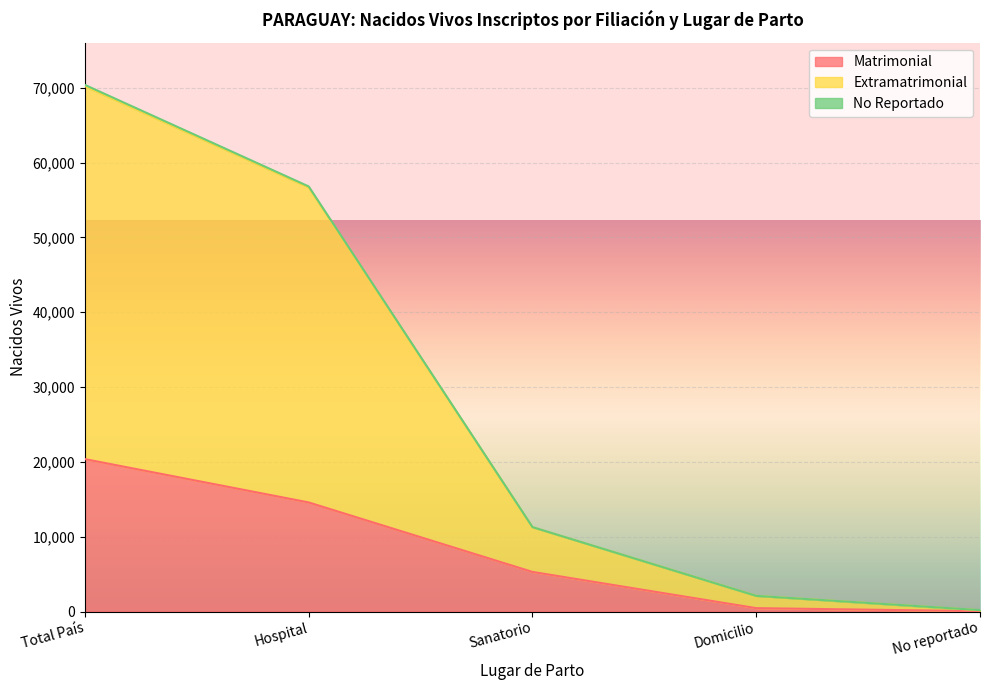

What is the difference between the maximum and minimum values in the Matrimonial series?

20326